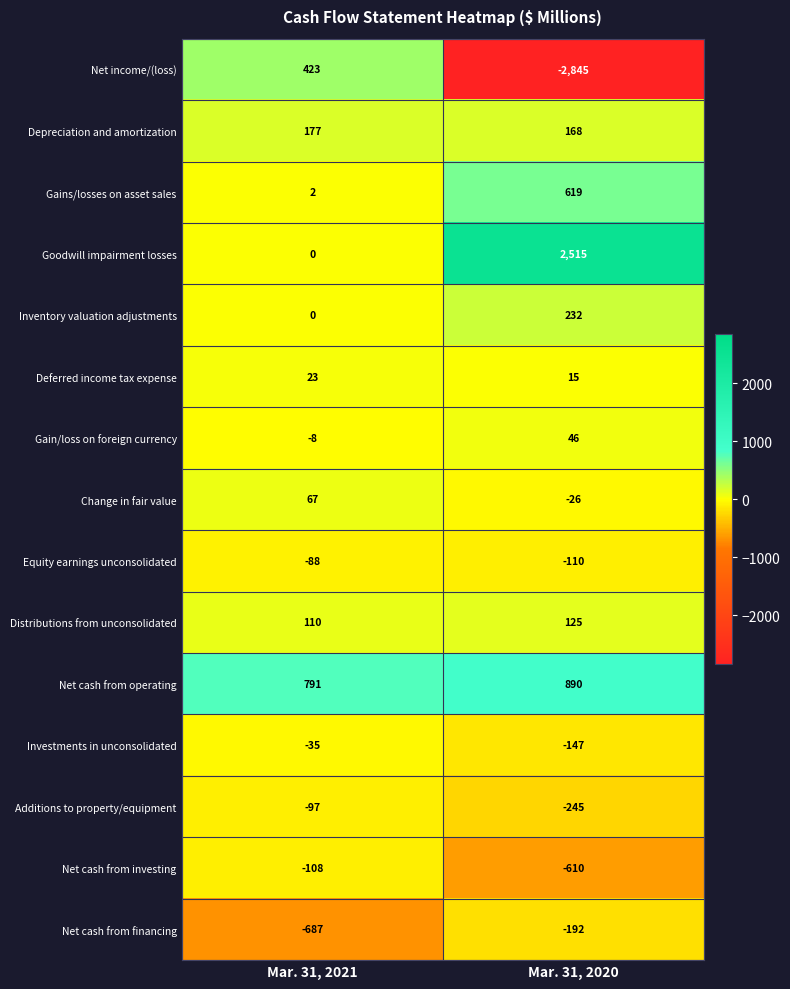

Rank the series at Mar. 31, 2020 from highest to lowest value.

Goodwill impairment losses, Net cash from operating, Gains/losses on asset sales, Inventory valuation adjustments, Depreciation and amortization, Distributions from unconsolidated, Gain/loss on foreign currency, Deferred income tax expense, Change in fair value, Equity earnings unconsolidated, Investments in unconsolidated, Net cash from financing, Additions to property/equipment, Net cash from investing, Net income/(loss)